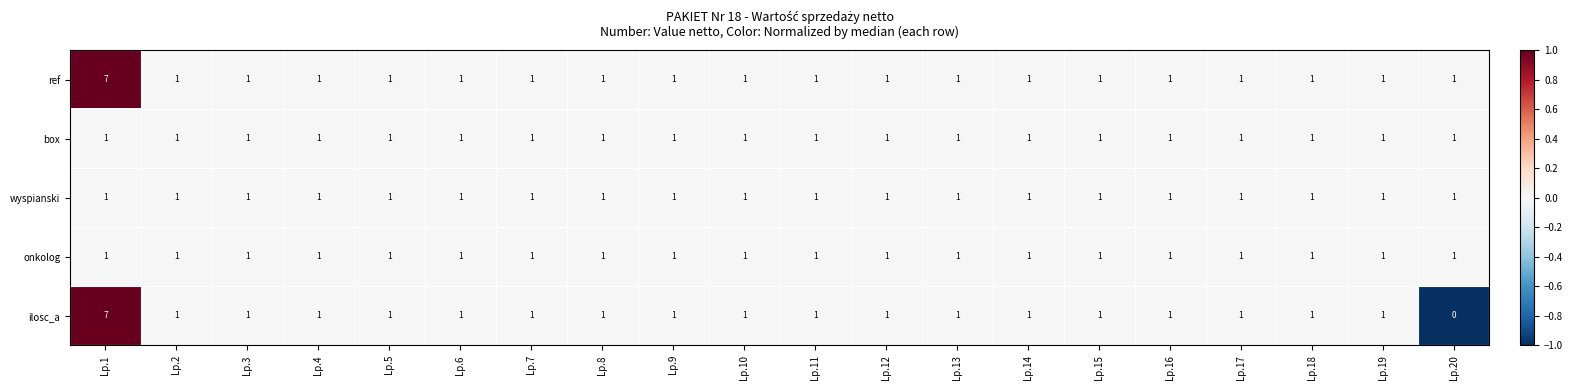

True or false: ref has a value of 2 at Lp.3.

False